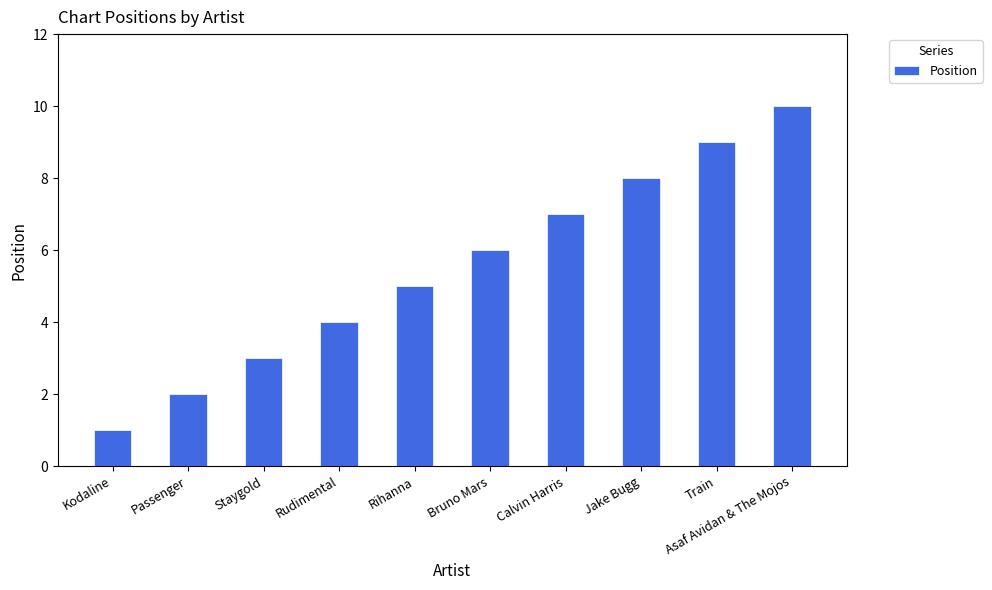

List the labels in order of value, smallest first.

Kodaline, Passenger, Staygold, Rudimental, Rihanna, Bruno Mars, Calvin Harris, Jake Bugg, Train, Asaf Avidan & The Mojos